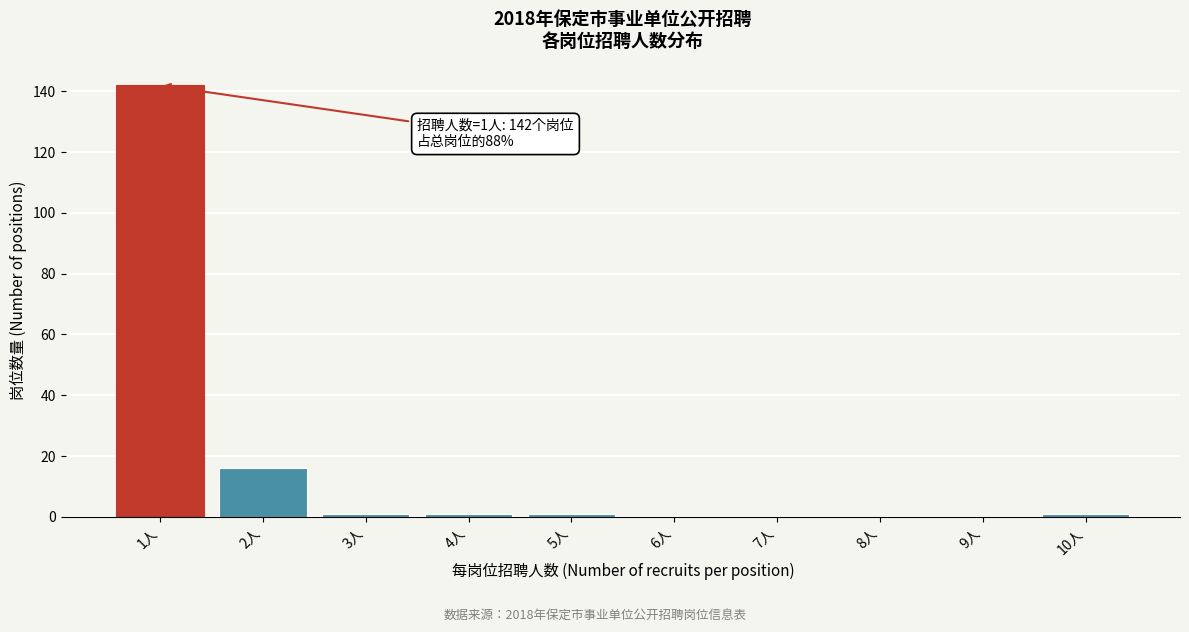

Which range on the x-axis has the tallest bar?

0.5 to 1.5